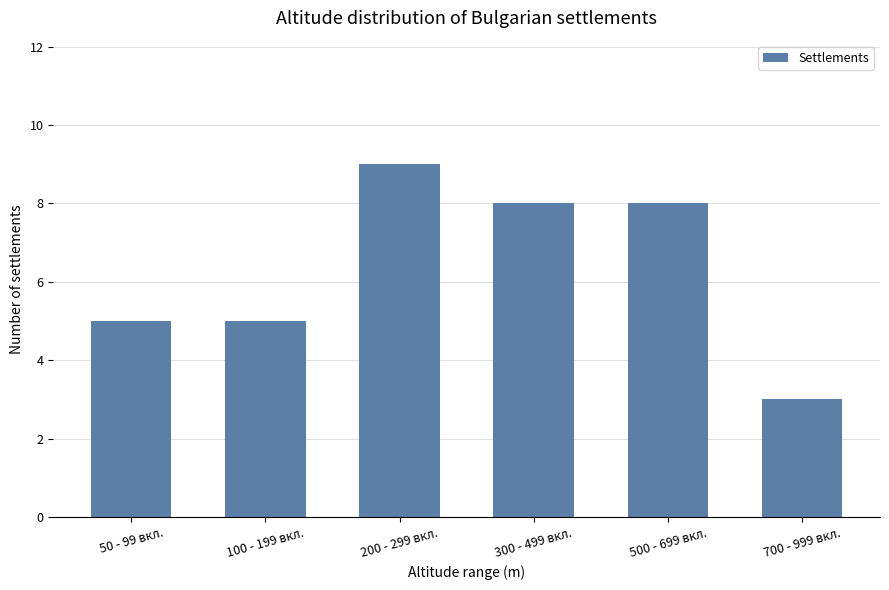

What is the change in value from 50 - 99 вкл. to 700 - 999 вкл.?

-2